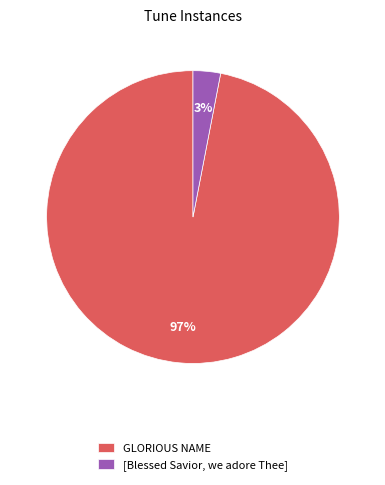

What percentage is the GLORIOUS NAME slice, to the nearest percent?

97%